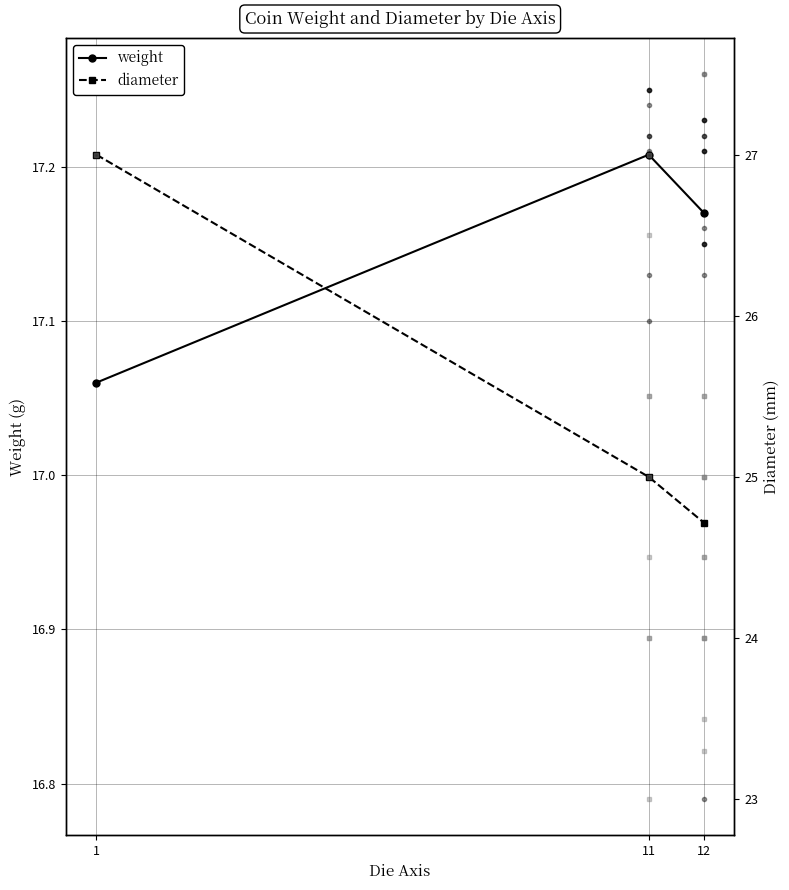

What is the total value across all series at 1?

44.1